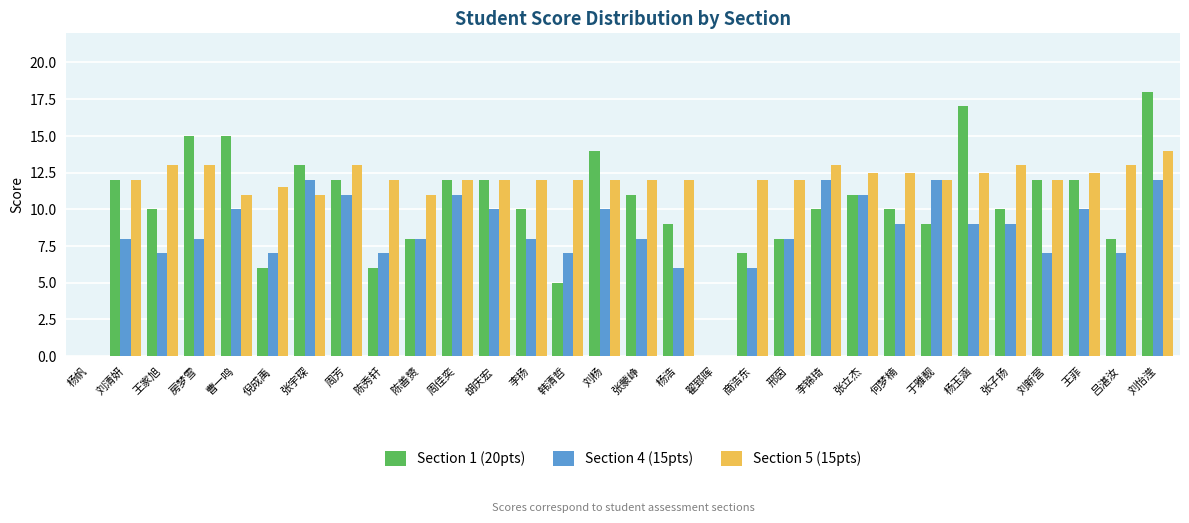

Where does the Section 1 (20pts) series first go above 10?

刘清妍